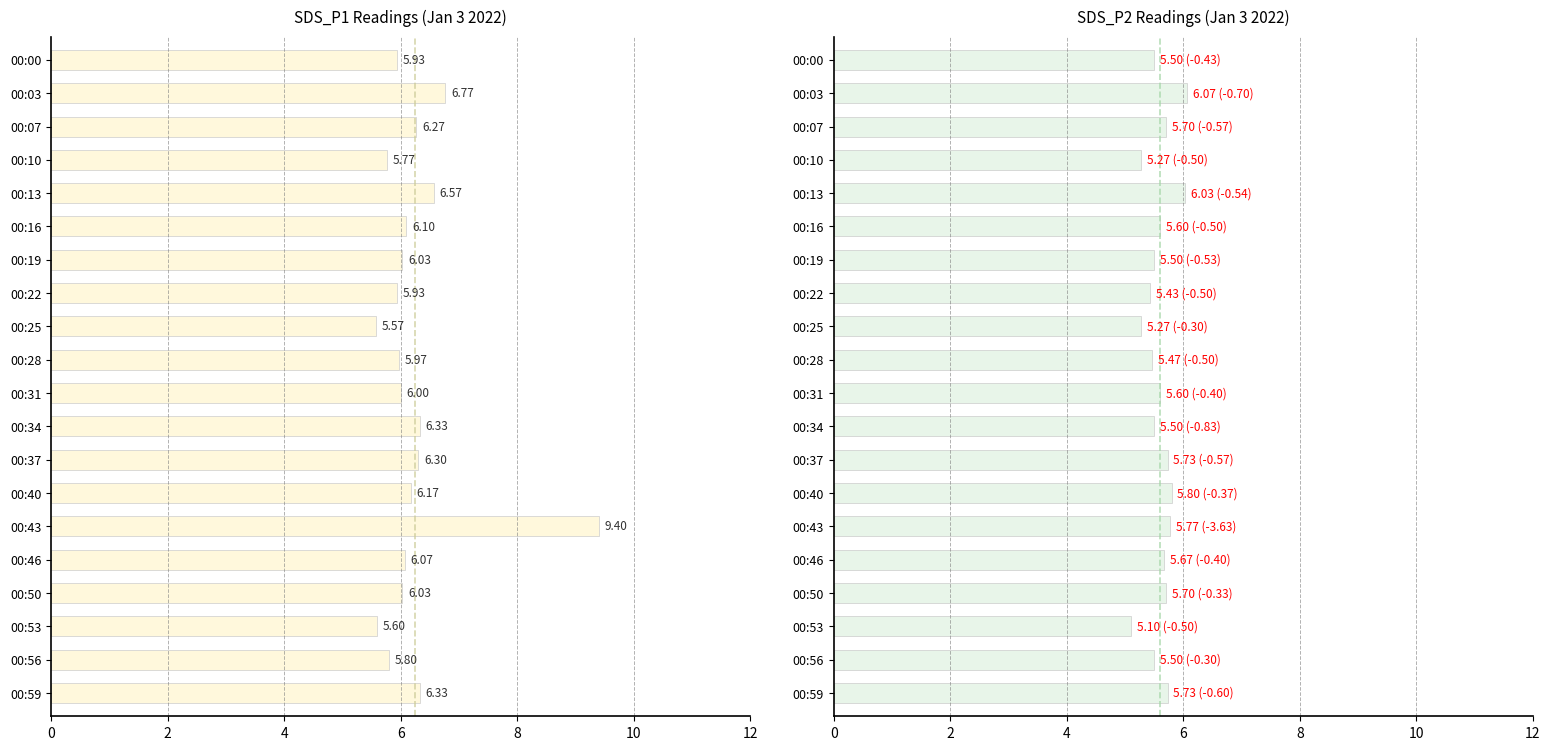

The value of SDS_P2 at 00:53 is 5.1. True or false?

True